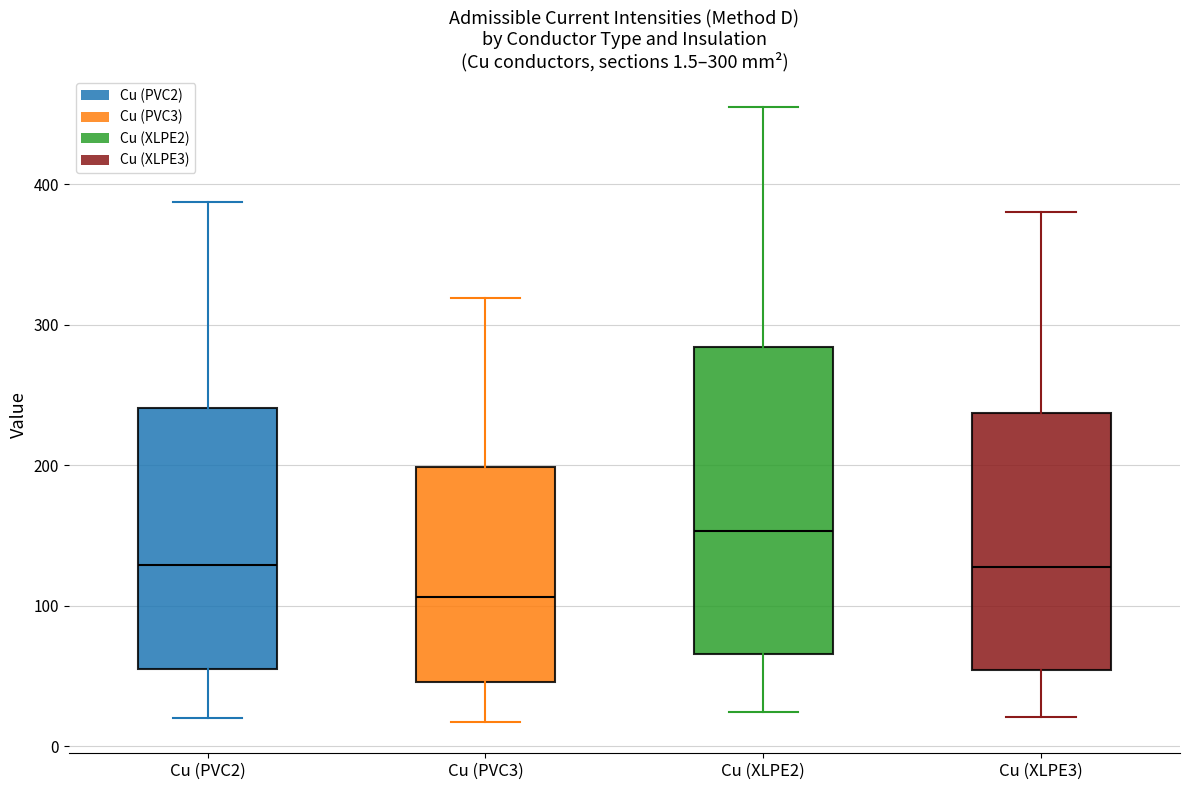

Which box is the tallest, from its lower edge to its upper edge?

Cu (XLPE2)